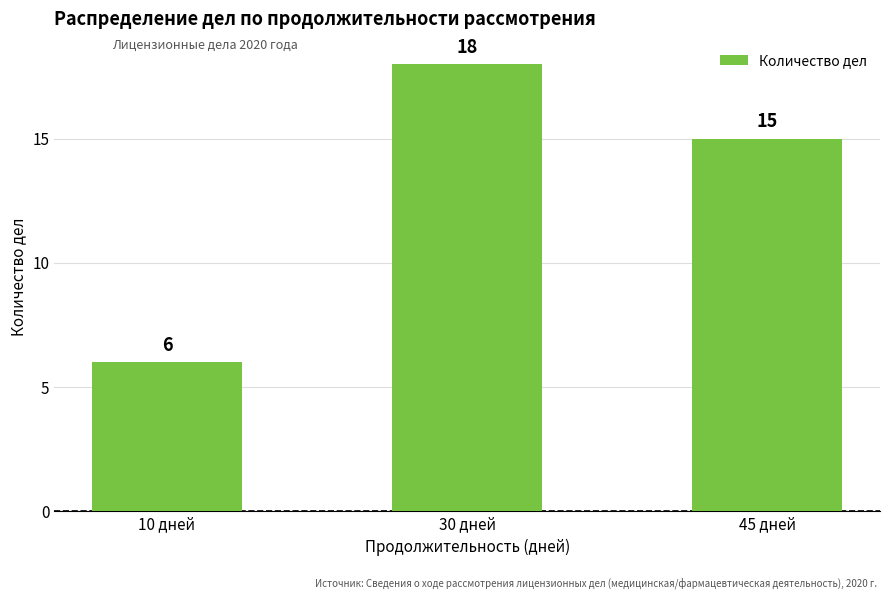

Which label corresponds to the smallest value in the chart?

10 дней